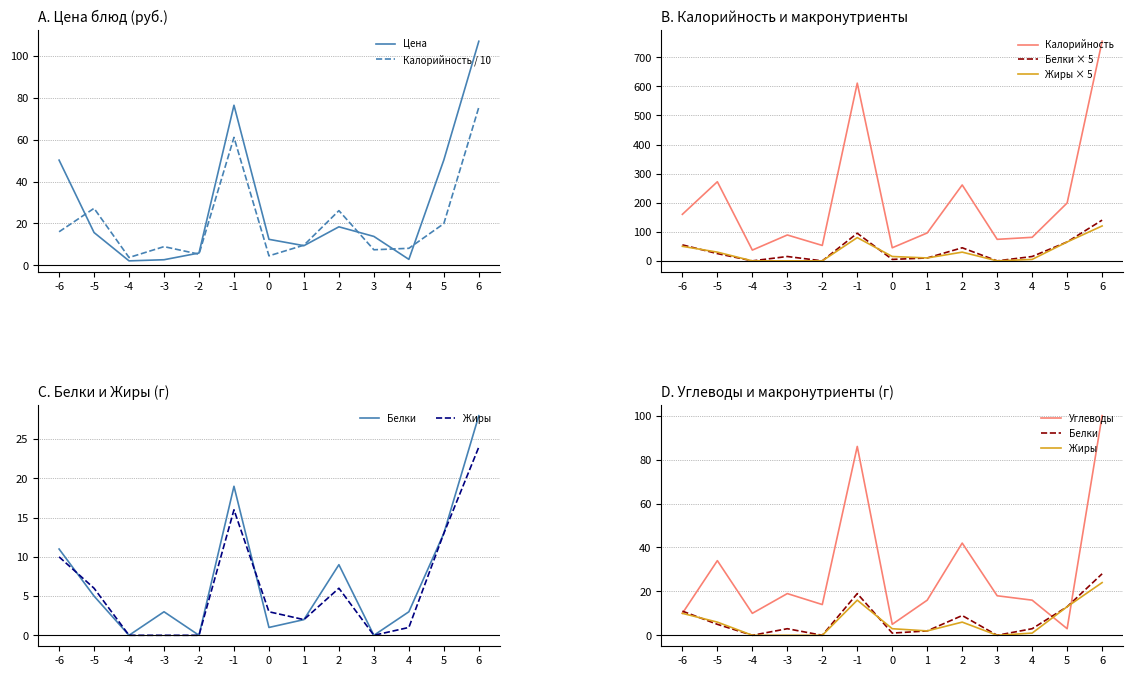

Does the chart display data point markers on the line(s)?

No